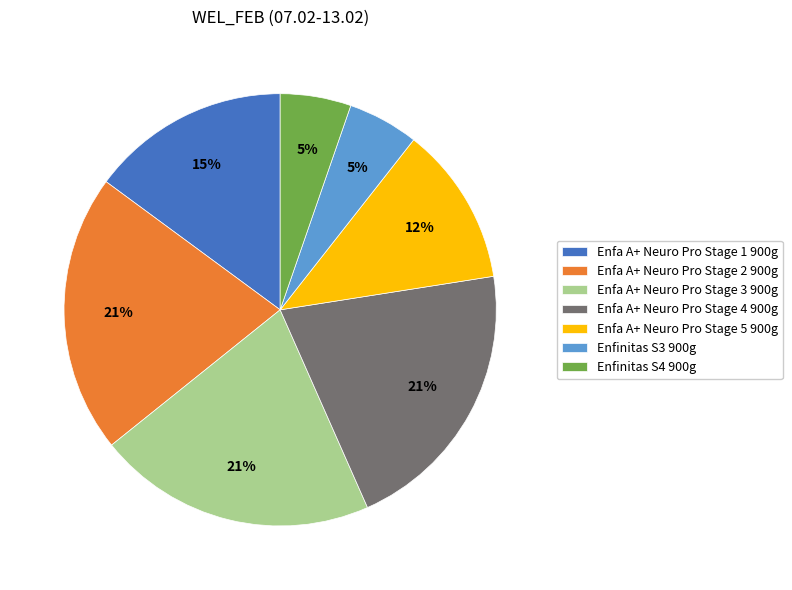

To the nearest percent, what is the difference between the largest and smallest slice percentages?

16%